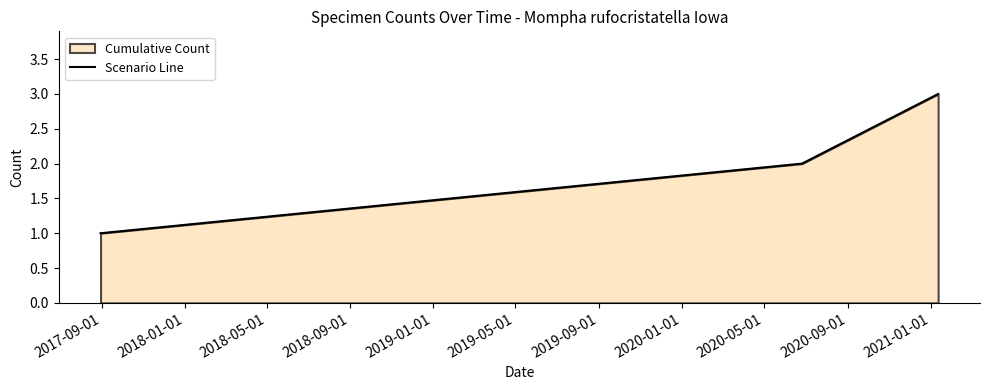

What is the sum of all values?

6